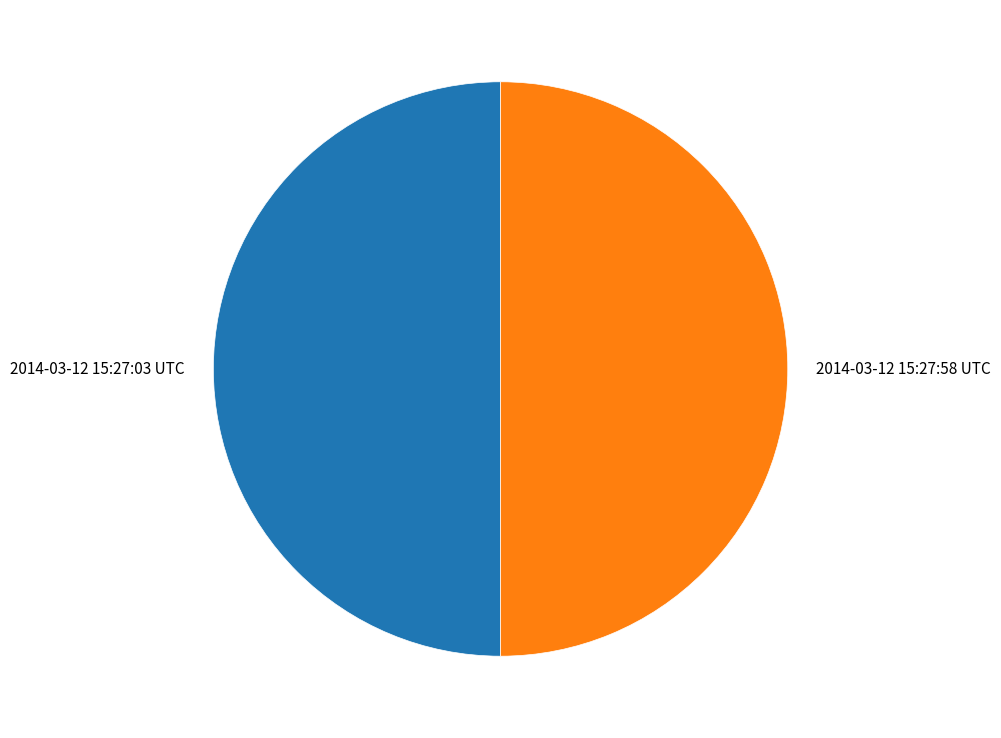

Is the sum of 2014-03-12 15:27:03 UTC and 2014-03-12 15:27:58 UTC greater than half?

Yes